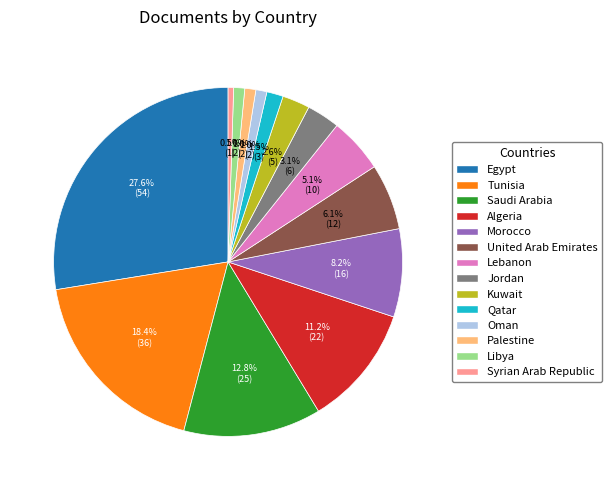

Does Palestine account for over 50% of the chart?

No